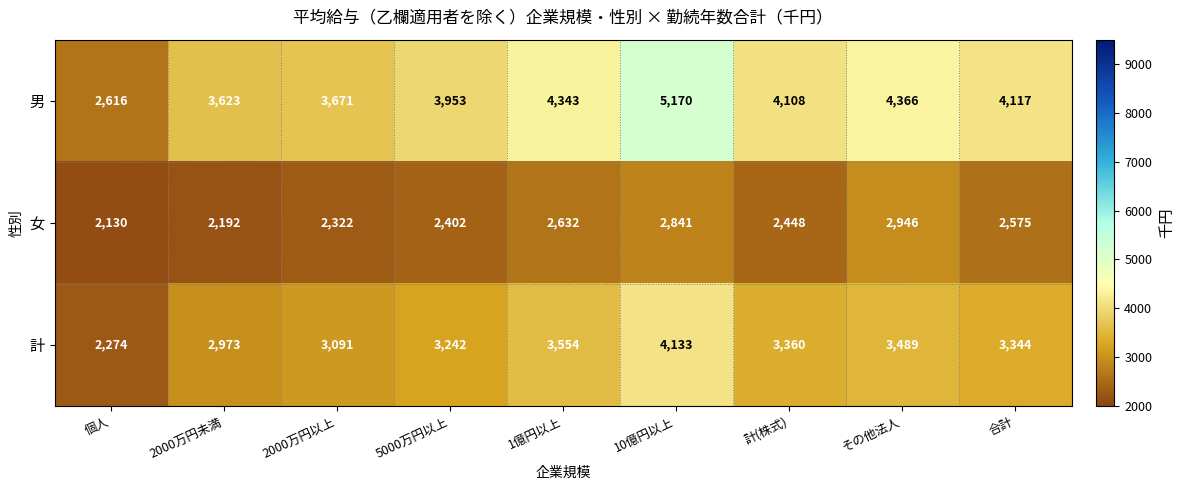

At which label does 計 reach its minimum?

個人